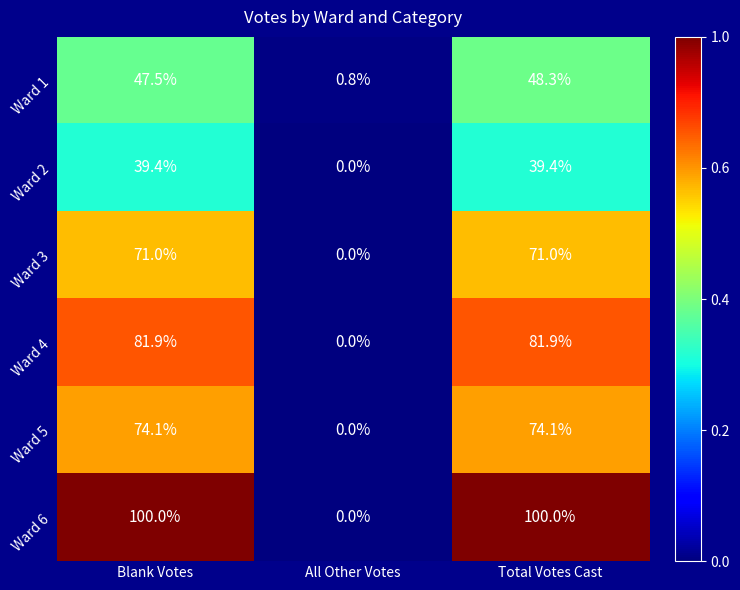

Which series has the largest total across all categories?

Ward 6